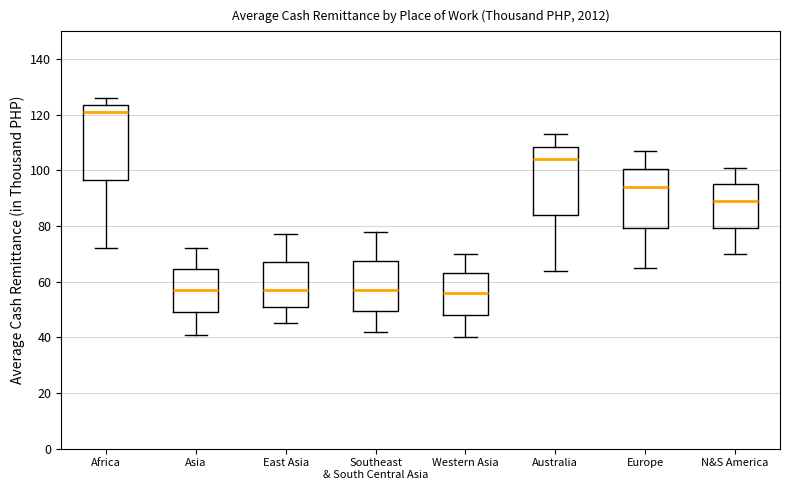

Where is the upper edge of the box for Western Asia on the y-axis? The values are not printed on the chart, so give them approximately, as read against the axis.

64